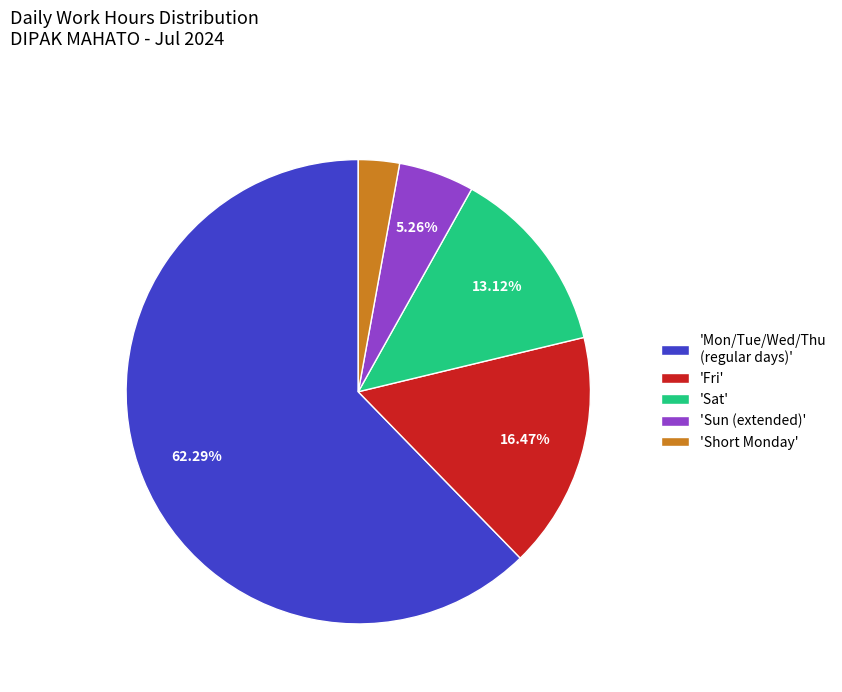

Is there a majority slice in this chart?

Yes